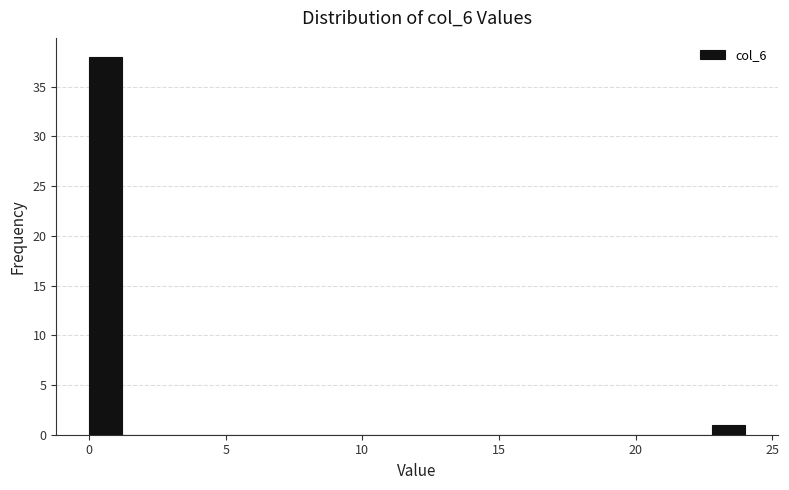

Around what value on the x-axis is the tallest bar? Give the approximate position of its centre, as read against the axis.

0.5